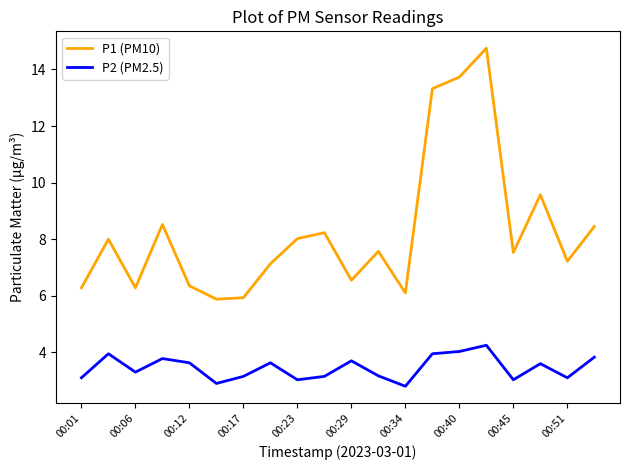

List the series in order of their peak value, highest first.

P1 (PM10), P2 (PM2.5)